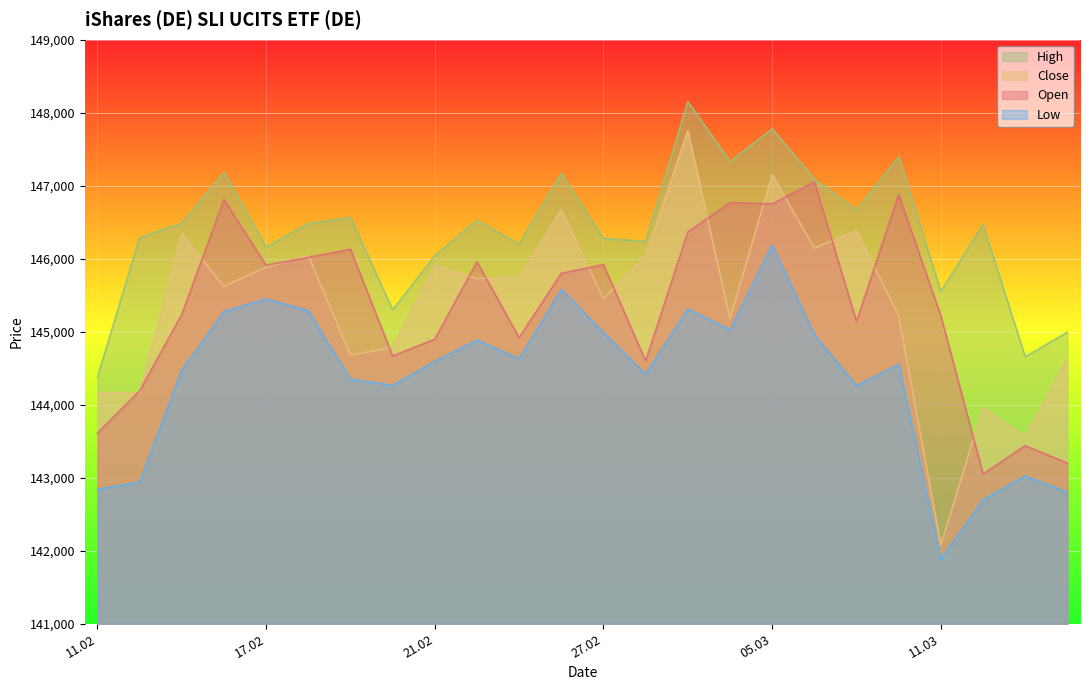

Where is the first local minimum for Close?

12.02.2025